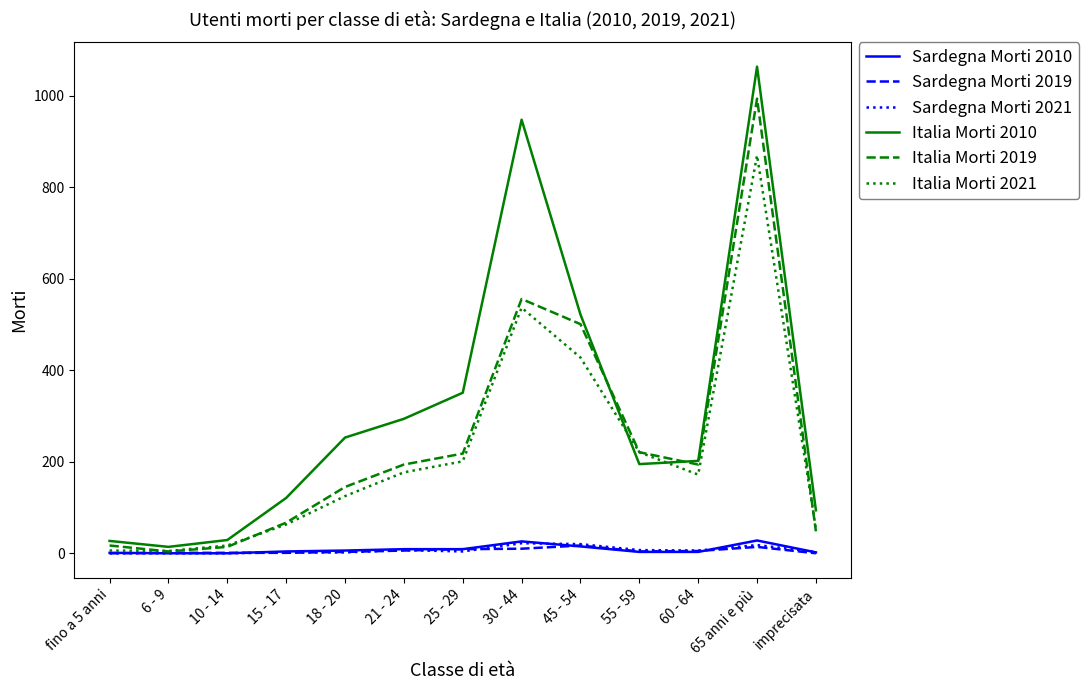

What is the maximum value shown in the chart?

1064